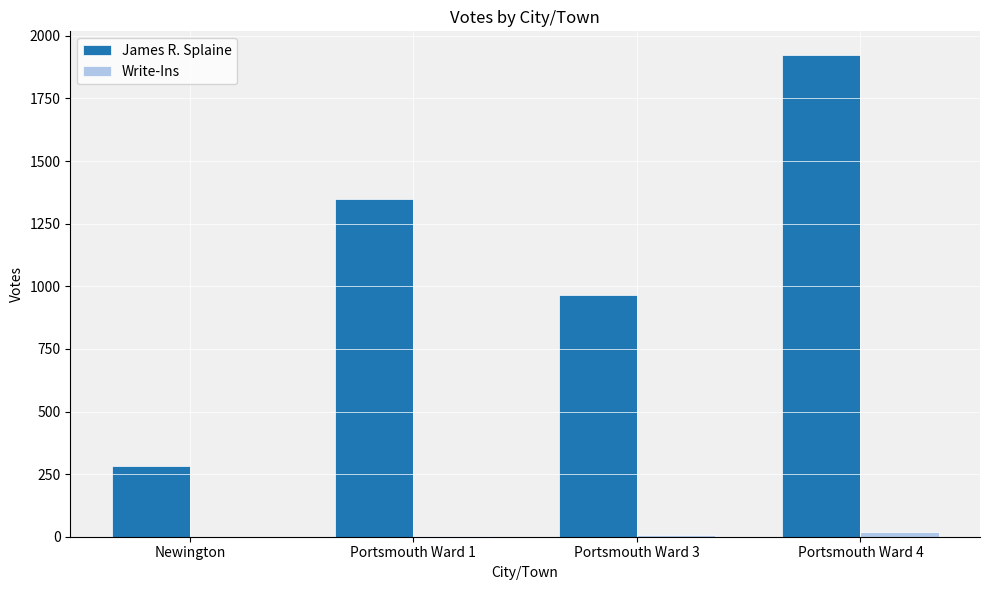

What is the sum of all James R. Splaine values?

4518